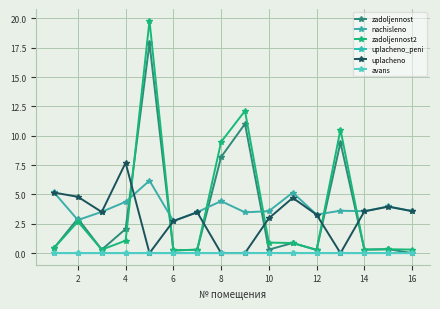

Count the number of data series in this chart.

6